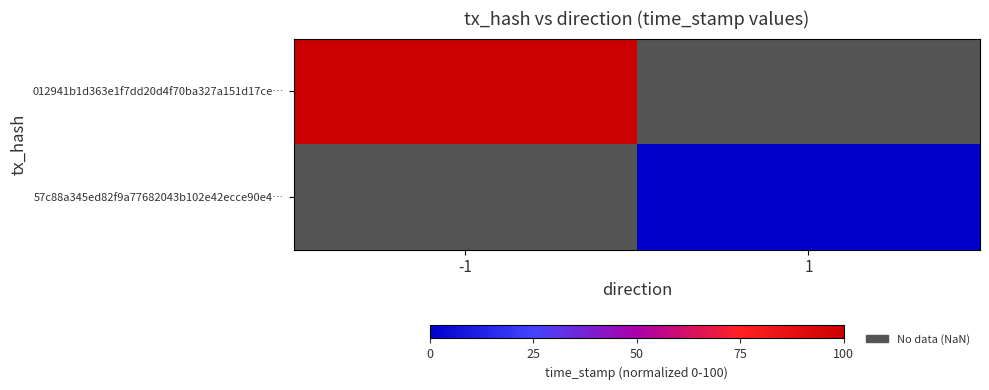

Which label corresponds to the largest value in the chart?

-1